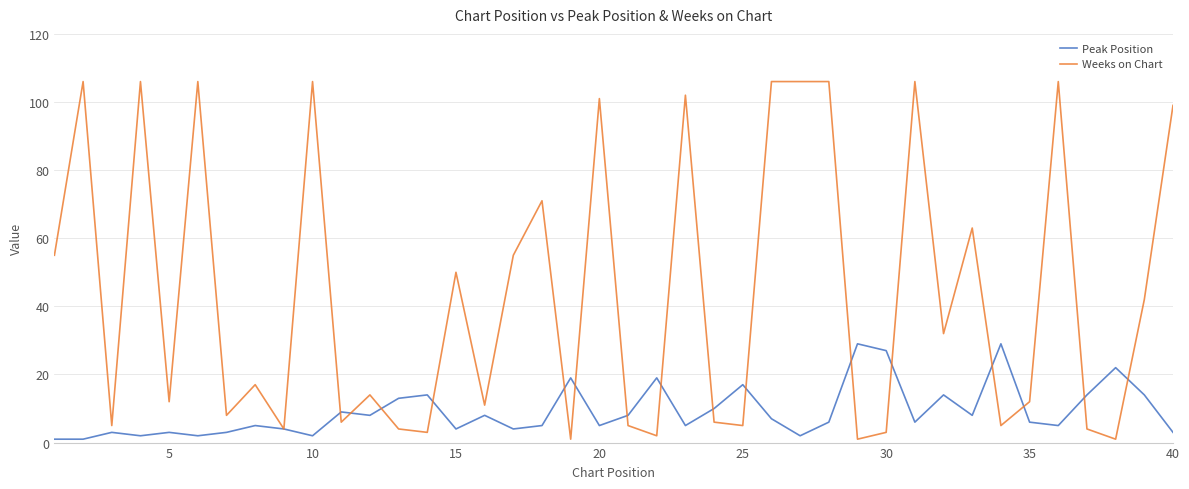

What is the sum of all Weeks on Chart values?

1753